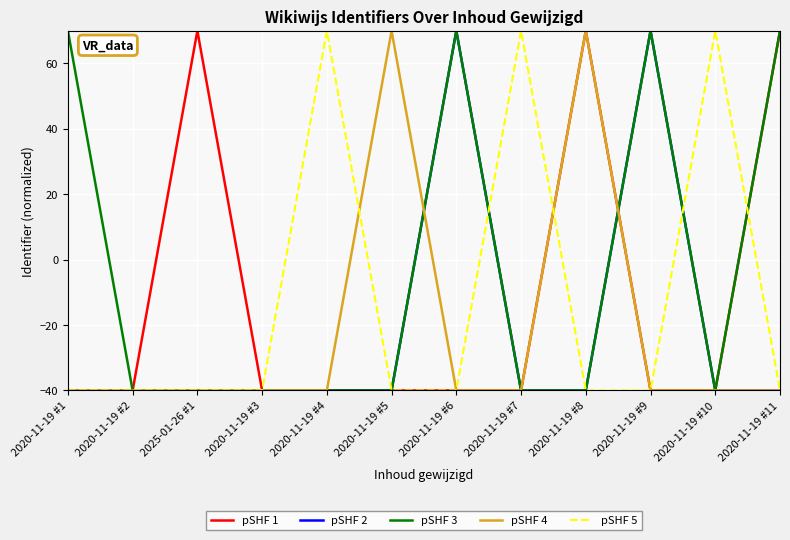

True or false: pSHF 3 and pSHF 1 cross at least once.

True